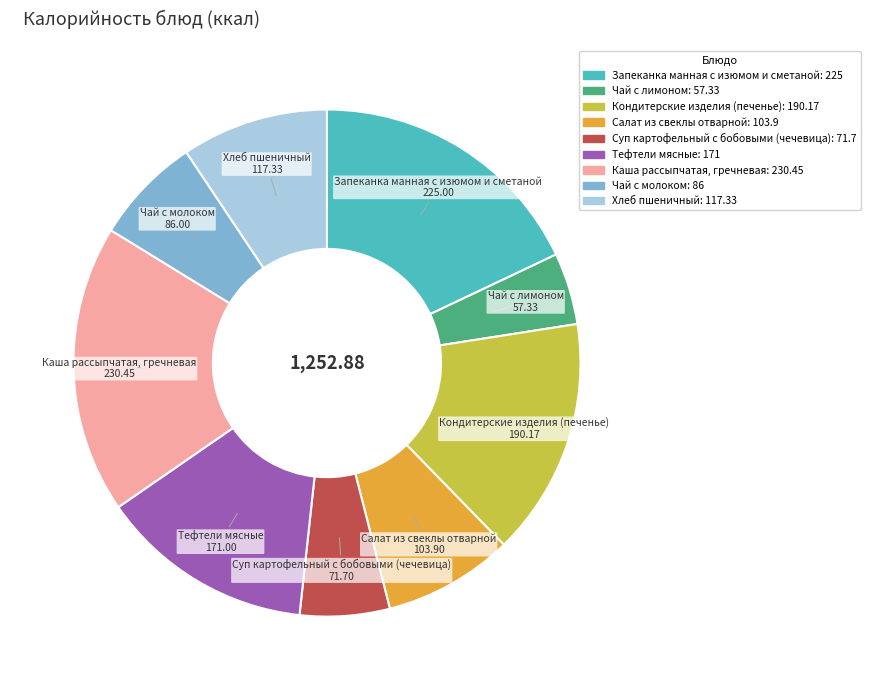

What is the smallest slice in the pie chart?

Чай с лимоном